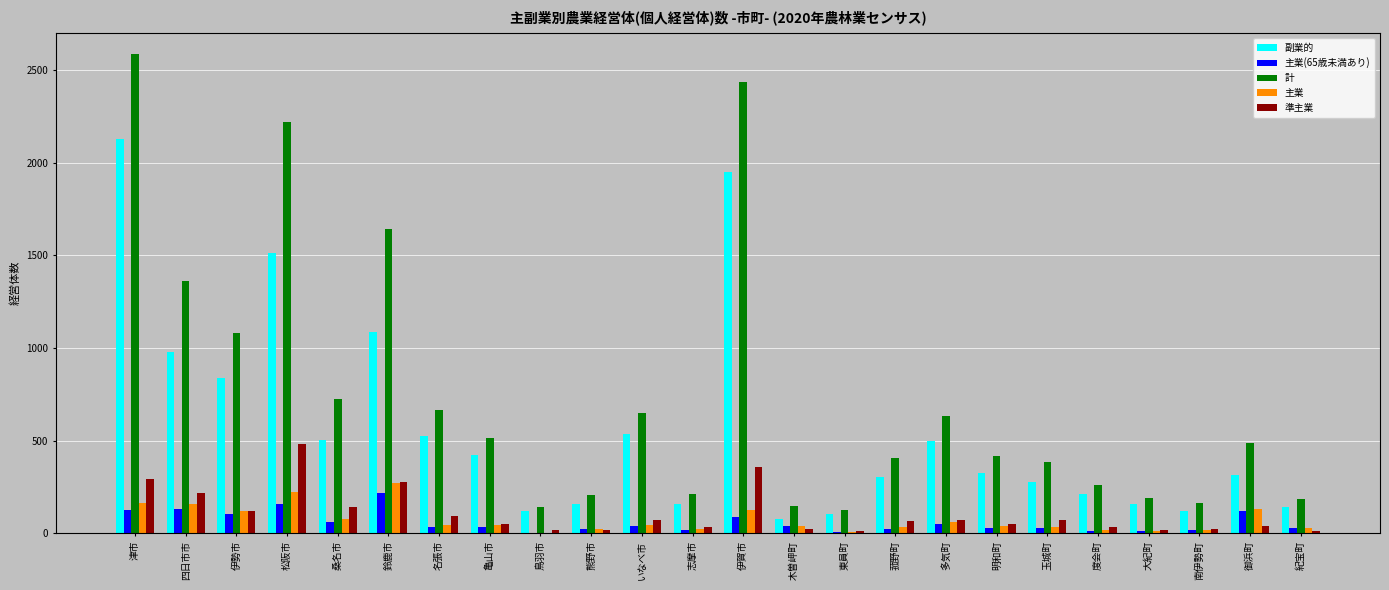

What is the sum of the 主業 values at 南伊勢町 and 桑名市?

99